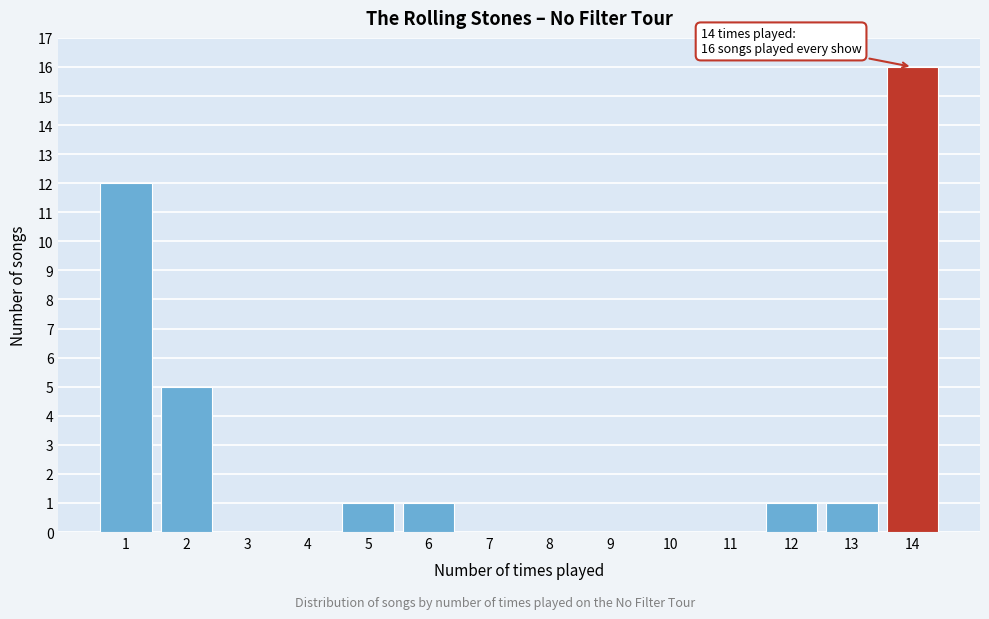

Reading left to right, list all the values displayed in this chart.

1=12	2=5	3=0	4=0	5=1	6=1	7=0	8=0	9=0	10=0	11=0	12=1	13=1	14=16